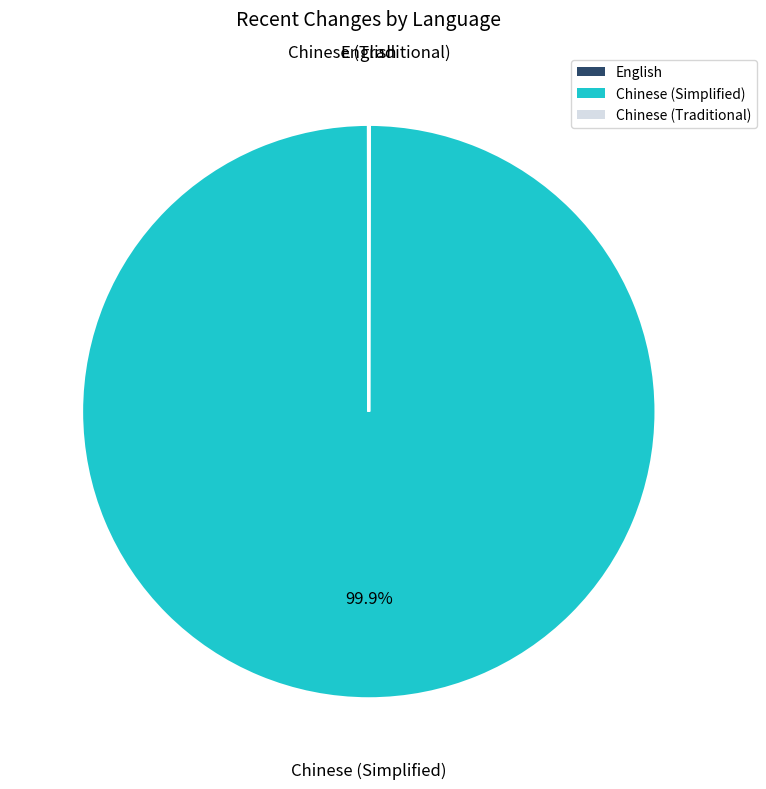

What is the largest slice in the pie chart?

Chinese (Simplified)